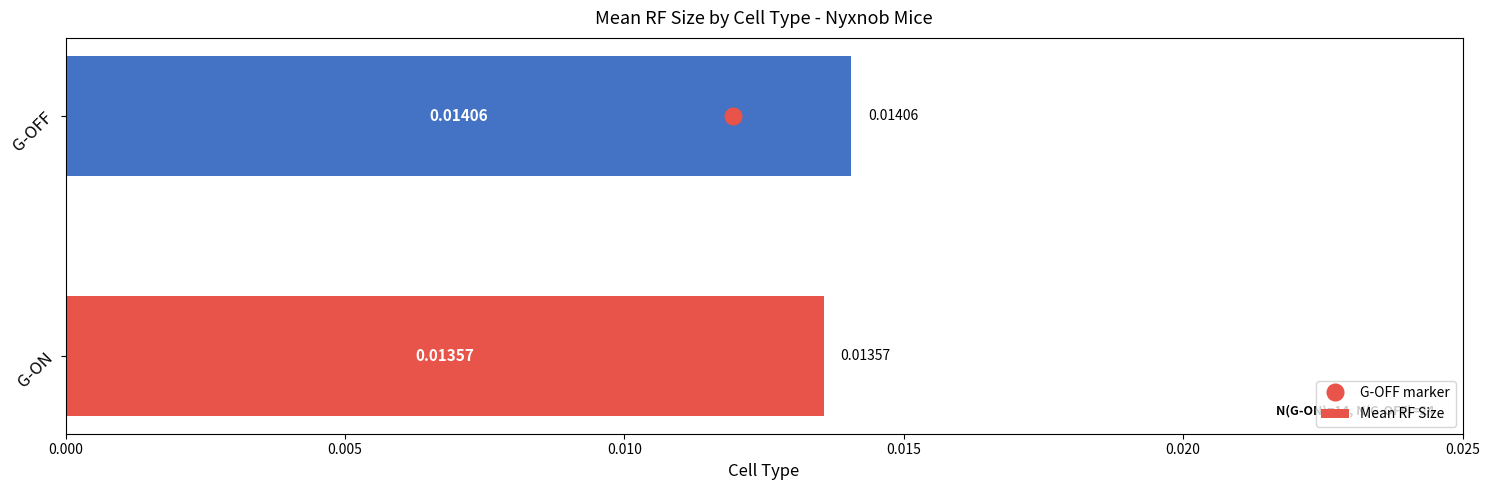

Between G-OFF and G-ON, which is larger?

G-OFF